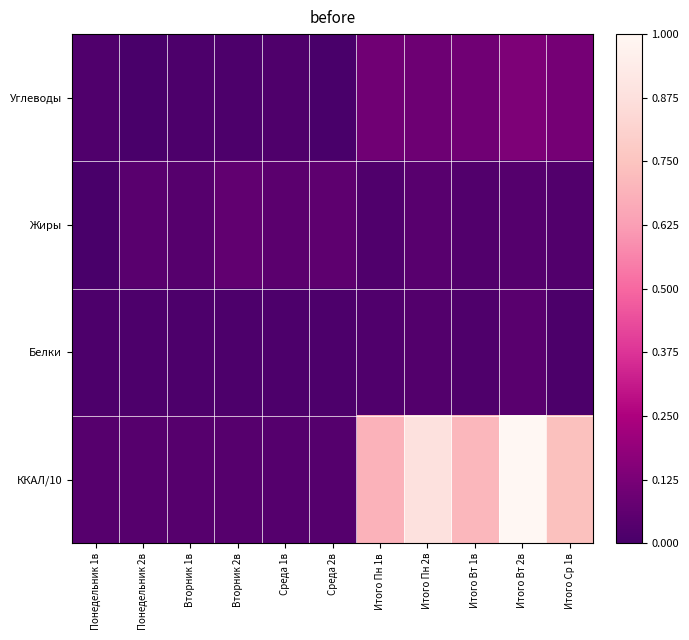

How many data points does each series have?

11